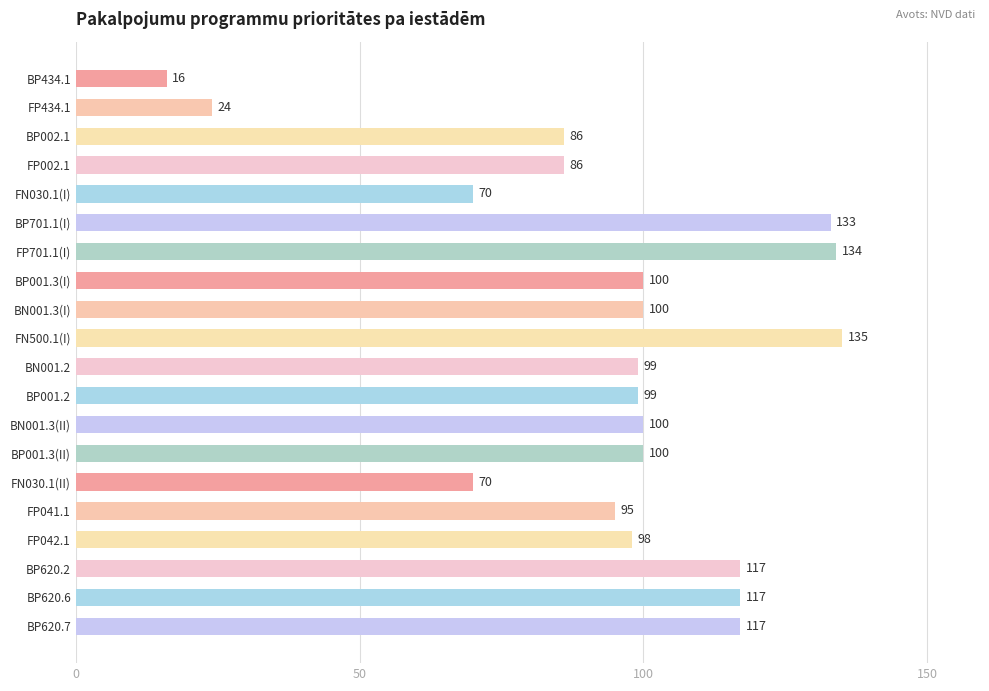

Between BP001.3(II) and BP620.6, which is larger?

BP620.6